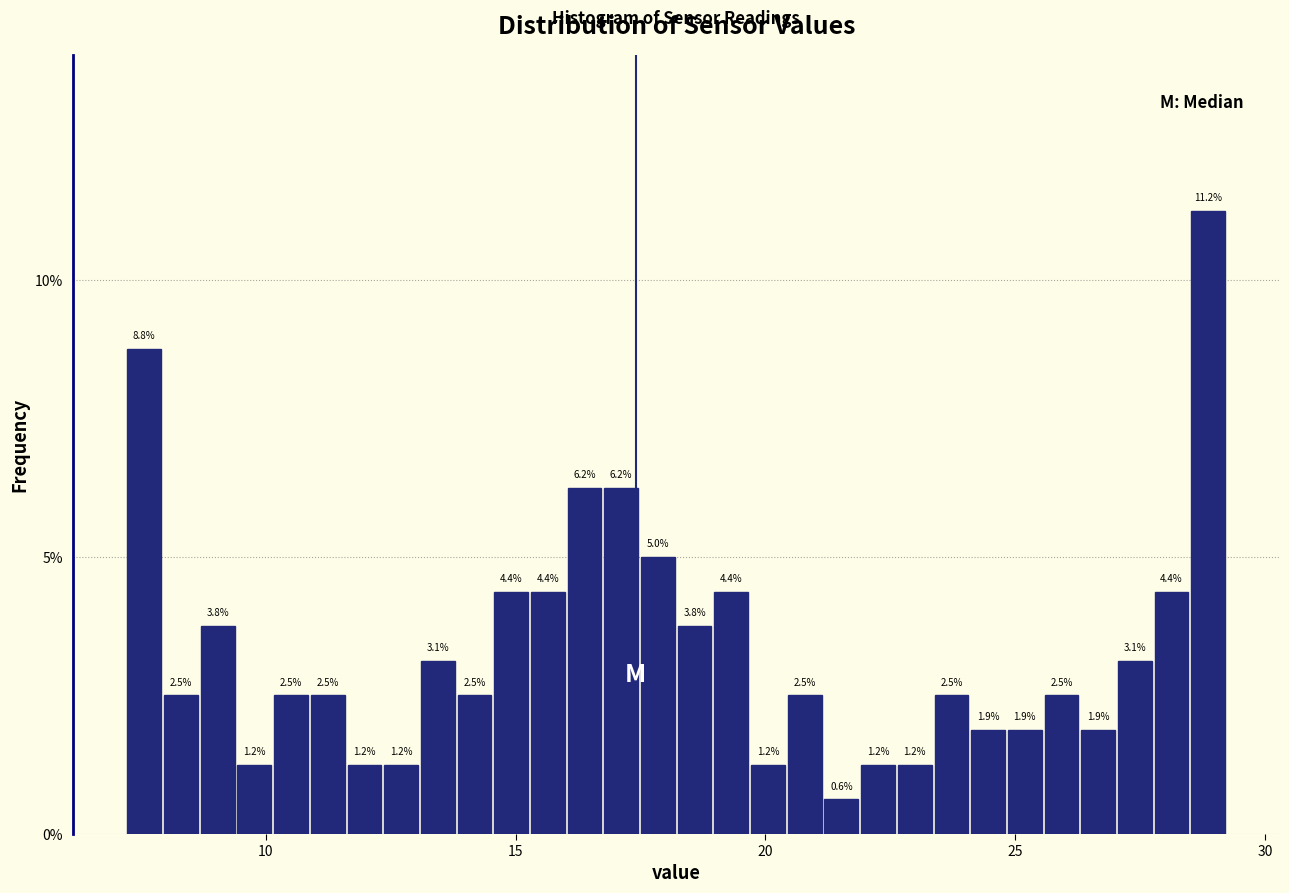

Read against the x-axis, roughly where is the centre of the tallest bar?

29.0